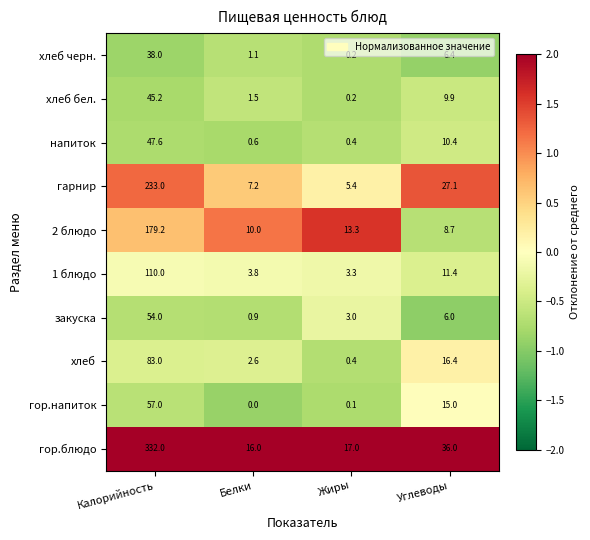

At how many categories does at least one series exceed 1?

4